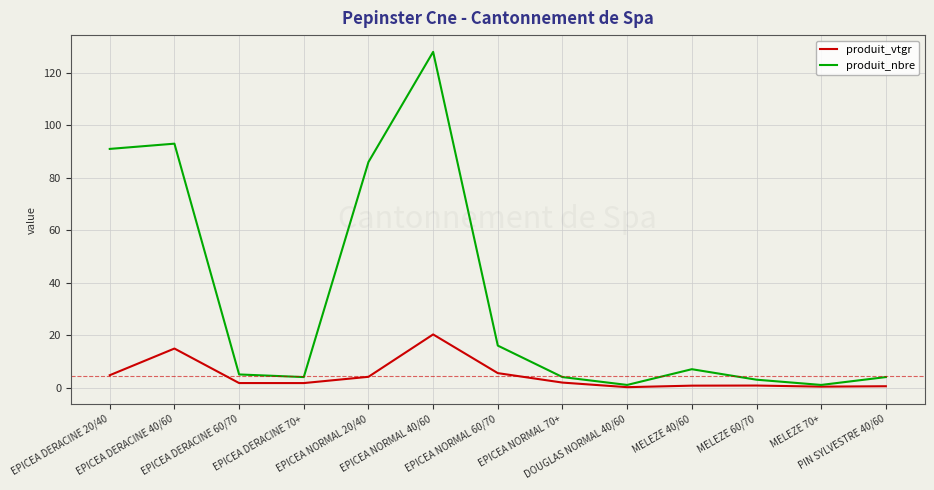

What is the difference between the maximum and minimum values in the produit_vtgr series?

20.1